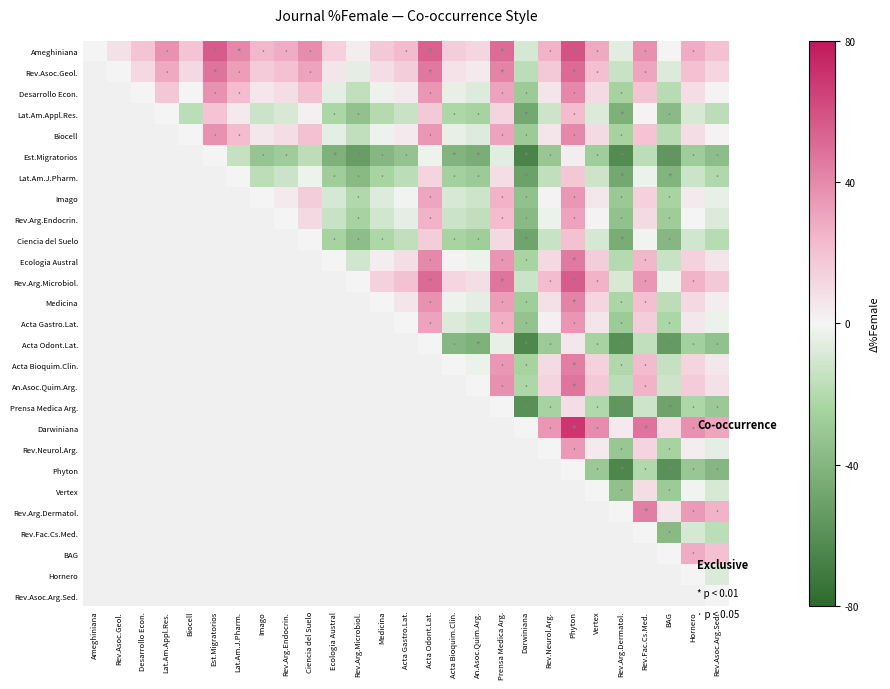

Which label corresponds to the largest value in the chart?

Phyton